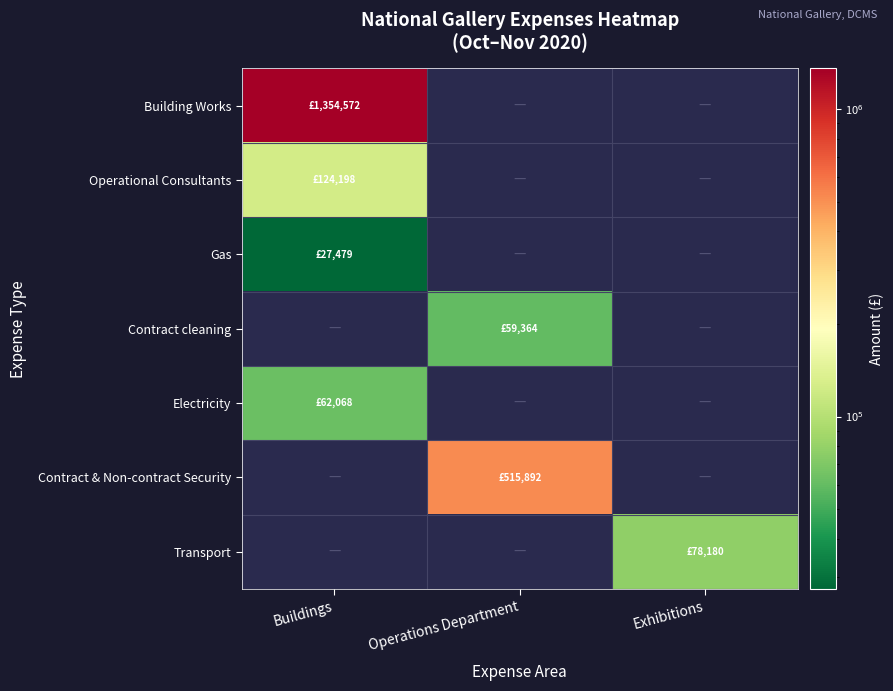

Is the value of Operational Consultants at Operations Department greater than the value of Electricity at Operations Department?

No